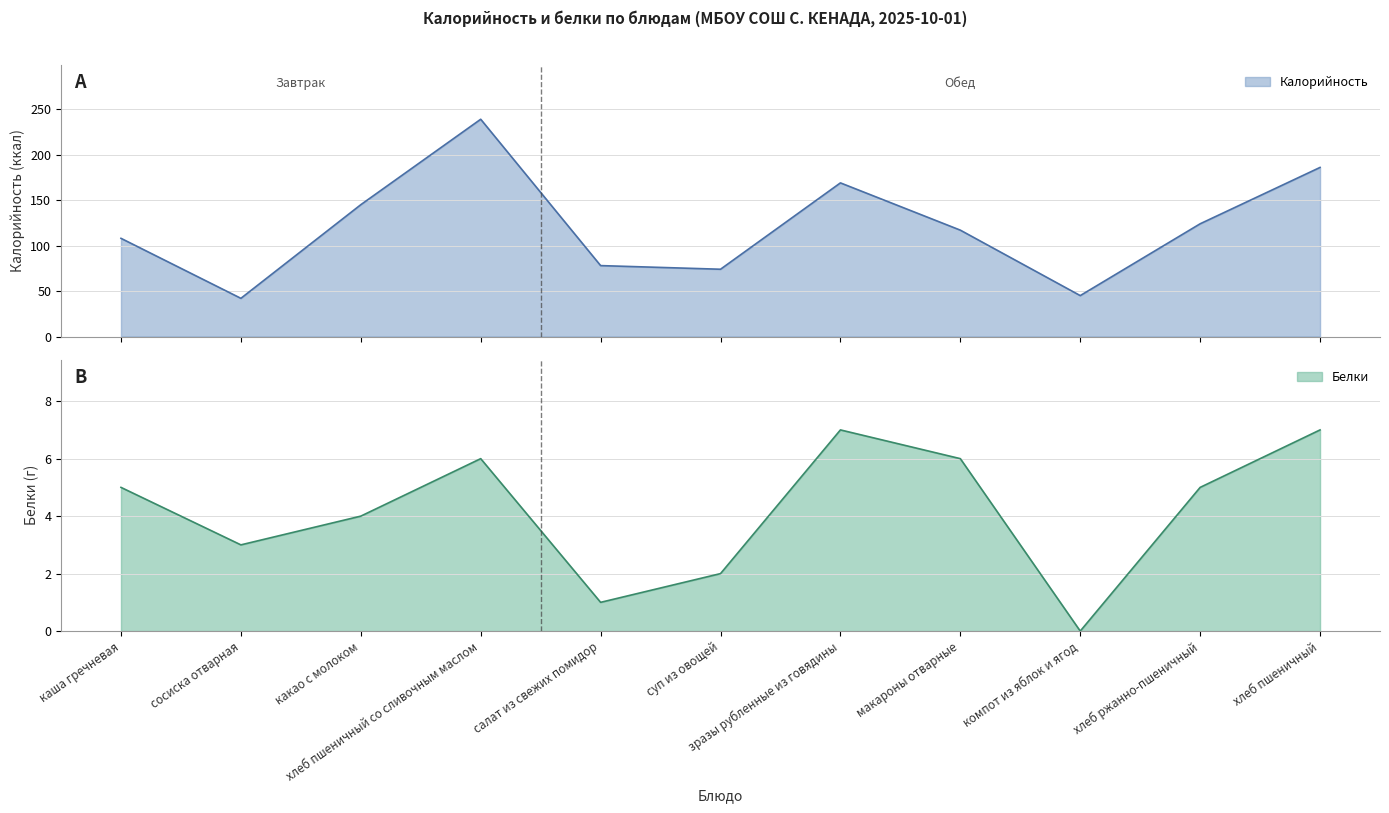

True or false: Калорийность has more than 1 interior local peaks.

True